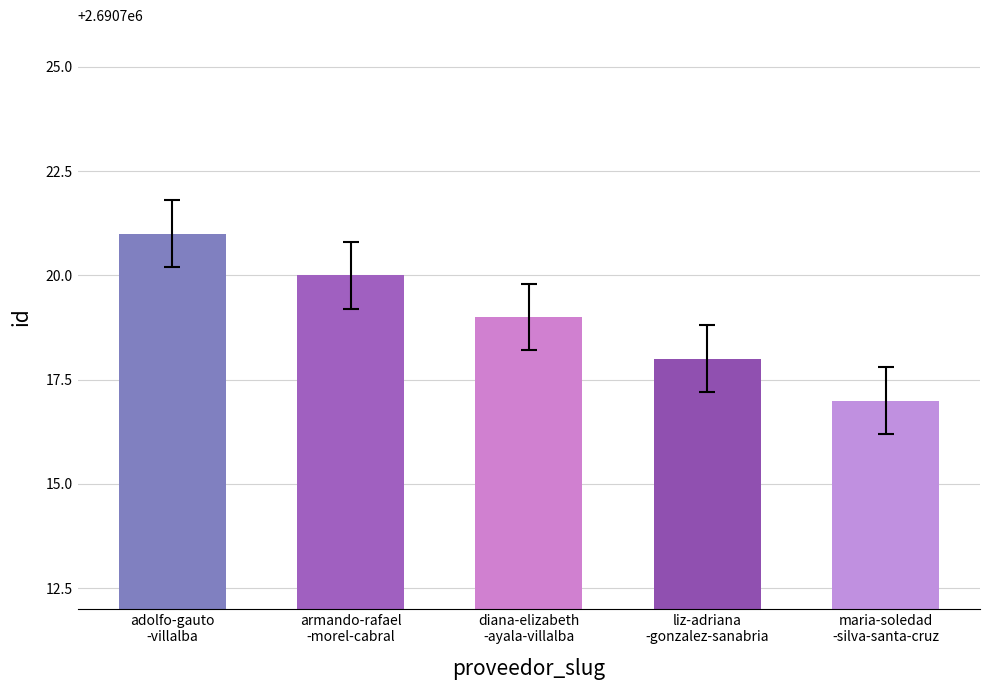

Which has a higher value, maria-soledad
-silva-santa-cruz or armando-rafael
-morel-cabral?

armando-rafael
-morel-cabral